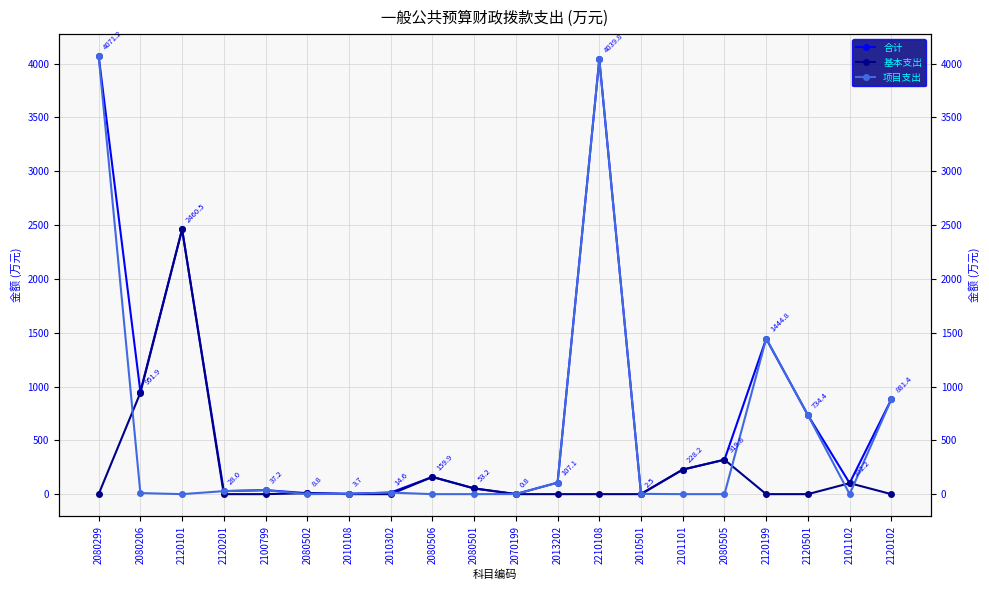

True or false: 合计 has a value of 14.6 at 2010302.

True